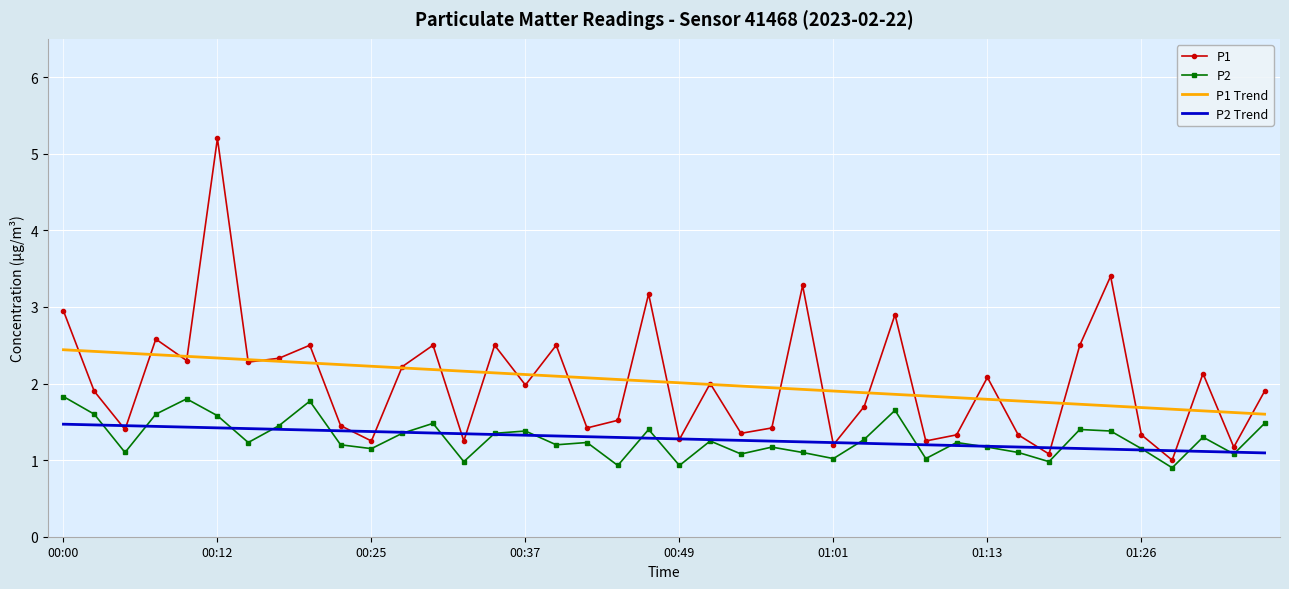

Rank the series by their maximum value, from highest to lowest.

P1, P1 Trend, P2, P2 Trend